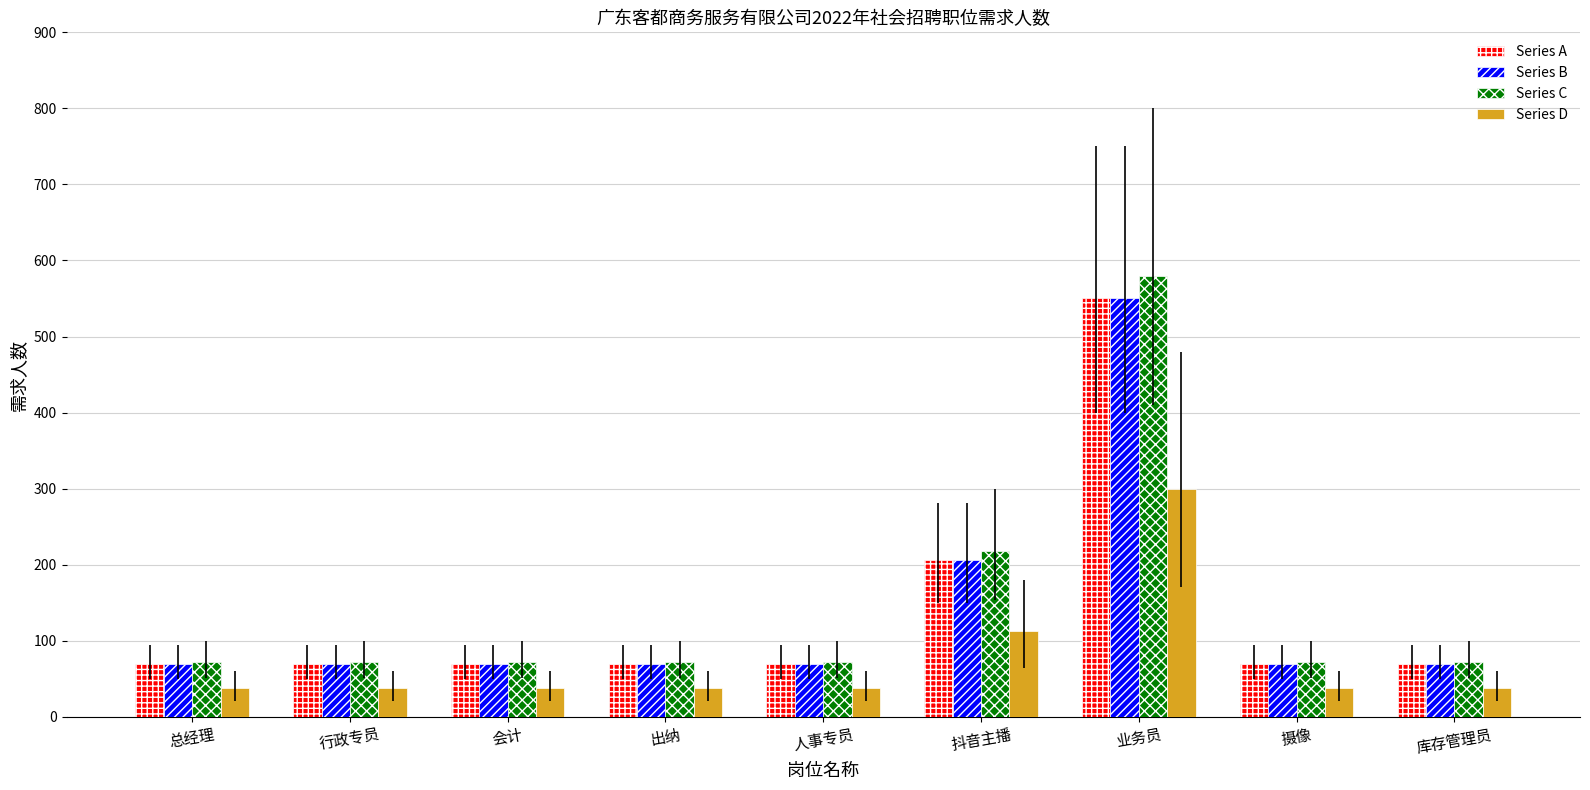

What is the total value across all series at 业务员?

1980.0